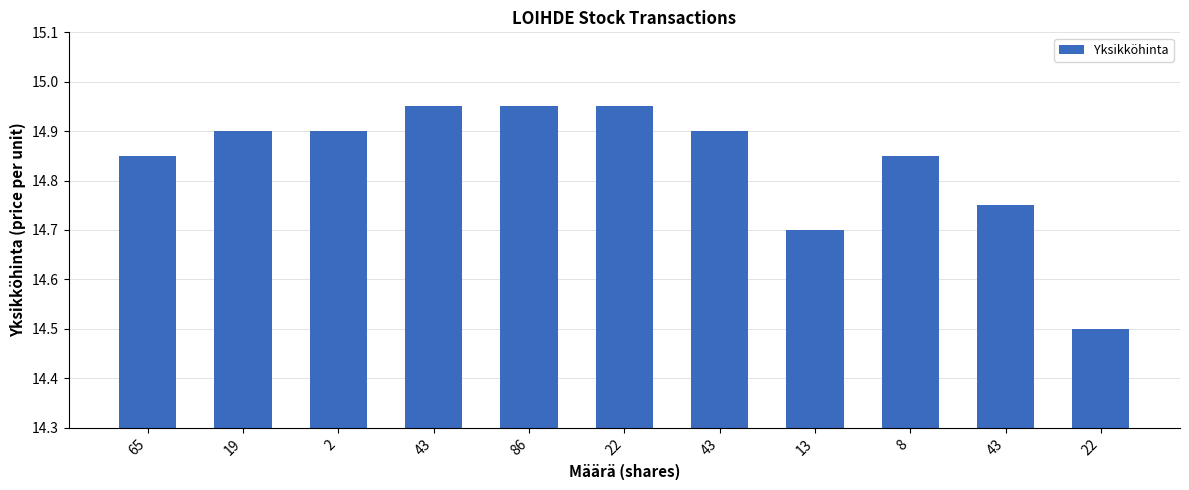

List the labels in order of value, largest first.

43, 86, 22, 19, 2, 43, 65, 8, 43, 13, 22